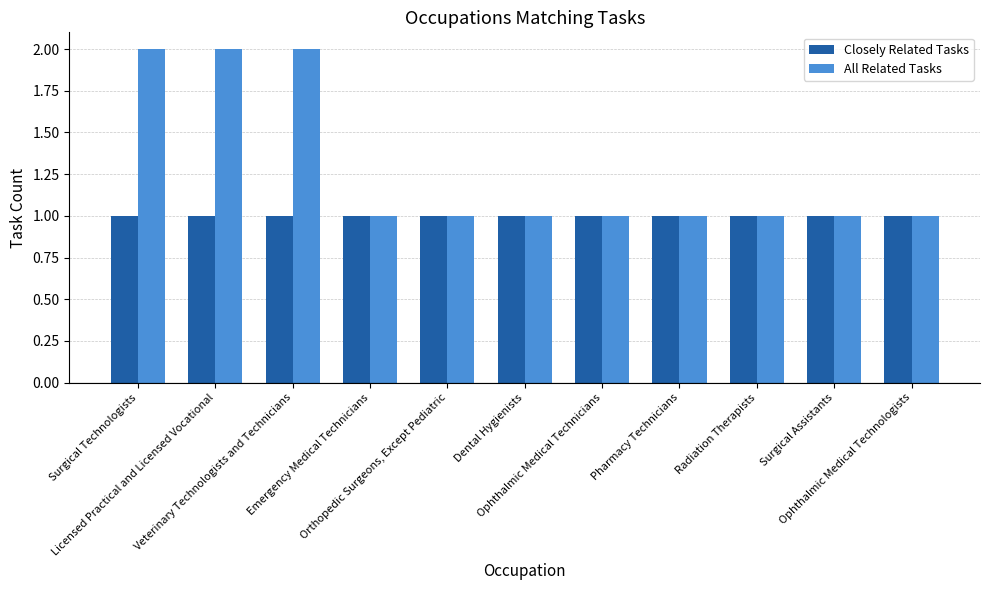

Read the Closely Related Tasks value at Veterinary Technologists and Technicians.

1